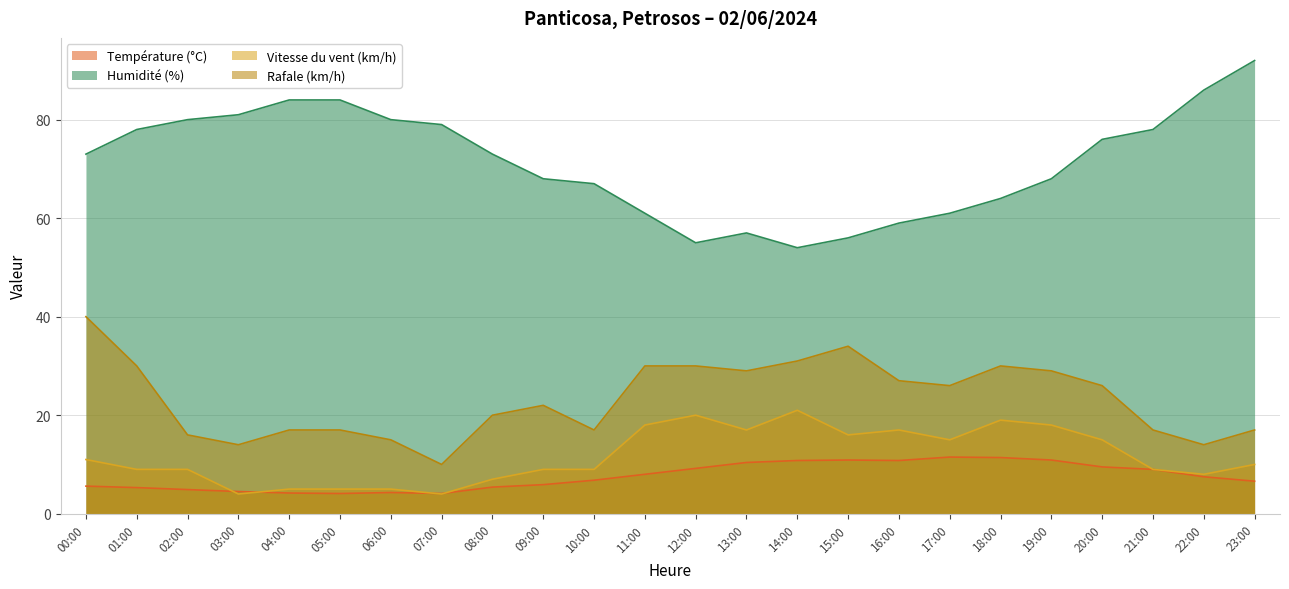

Reading right to left, transcribe all the data shown in this chart.

Température (°C): 23:00=6.6	22:00=7.5	21:00=9.0	20:00=9.5	19:00=10.9	18:00=11.4	17:00=11.5	16:00=10.8	15:00=10.9	14:00=10.8	13:00=10.4	12:00=9.2	11:00=8.0	10:00=6.8	09:00=5.9	08:00=5.4	07:00=4.1	06:00=4.3	05:00=4.1	04:00=4.2	03:00=4.5	02:00=4.9	01:00=5.3	00:00=5.6
Humidité (%): 23:00=92.0	22:00=86.0	21:00=78.0	20:00=76.0	19:00=68.0	18:00=64.0	17:00=61.0	16:00=59.0	15:00=56.0	14:00=54.0	13:00=57.0	12:00=55.0	11:00=61.0	10:00=67.0	09:00=68.0	08:00=73.0	07:00=79.0	06:00=80.0	05:00=84.0	04:00=84.0	03:00=81.0	02:00=80.0	01:00=78.0	00:00=73.0
Vitesse du vent (km/h): 23:00=10.0	22:00=8.0	21:00=9.0	20:00=15.0	19:00=18.0	18:00=19.0	17:00=15.0	16:00=17.0	15:00=16.0	14:00=21.0	13:00=17.0	12:00=20.0	11:00=18.0	10:00=9.0	09:00=9.0	08:00=7.0	07:00=4.0	06:00=5.0	05:00=5.0	04:00=5.0	03:00=4.0	02:00=9.0	01:00=9.0	00:00=11.0
Rafale (km/h): 23:00=17.0	22:00=14.0	21:00=17.0	20:00=26.0	19:00=29.0	18:00=30.0	17:00=26.0	16:00=27.0	15:00=34.0	14:00=31.0	13:00=29.0	12:00=30.0	11:00=30.0	10:00=17.0	09:00=22.0	08:00=20.0	07:00=10.0	06:00=15.0	05:00=17.0	04:00=17.0	03:00=14.0	02:00=16.0	01:00=30.0	00:00=40.0